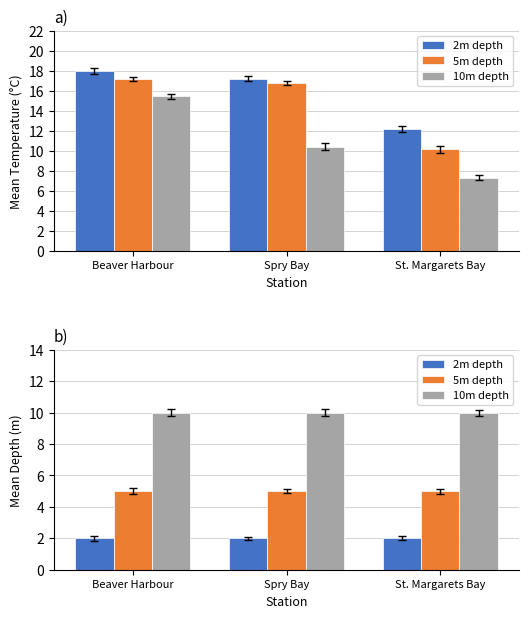

At how many categories does at least one series exceed 9?

3